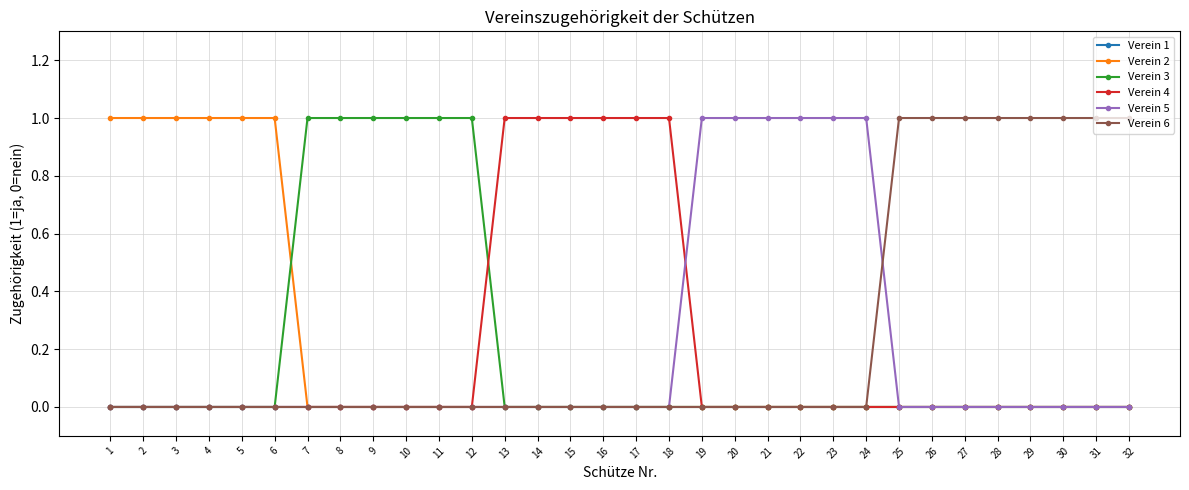

How many Verein 5 values are between 0 and 1?

32